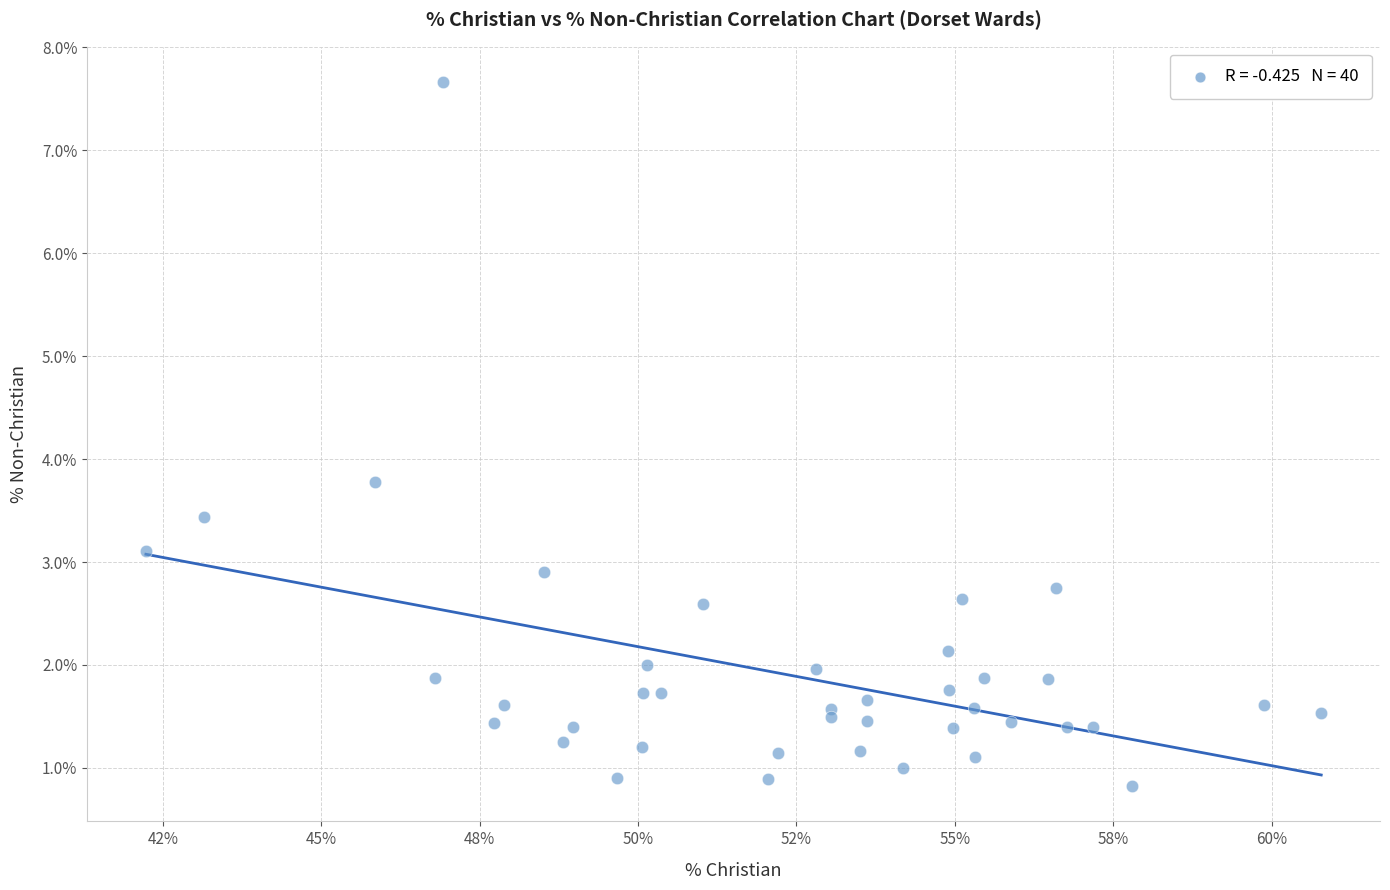

What Y value in the scatter plot is closest to 4?

3.8